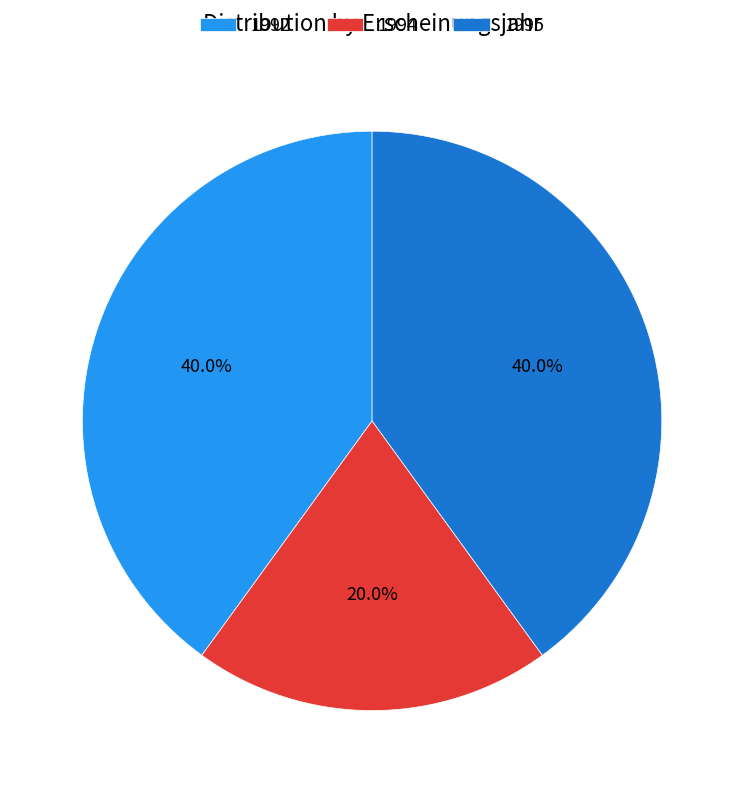

Which has a higher value, 1992 or 1994?

1992